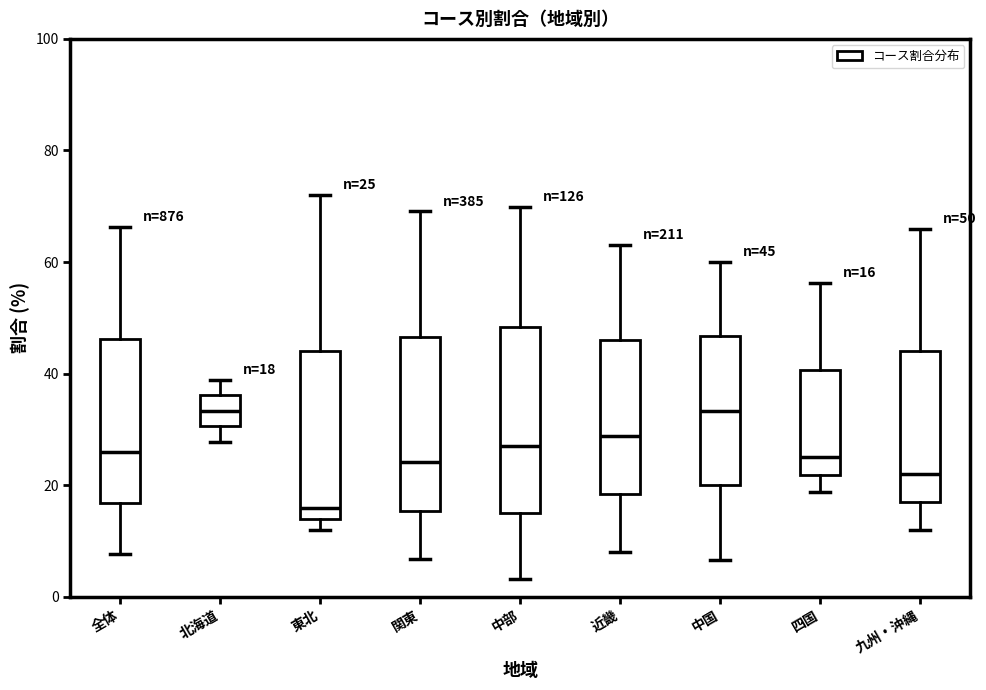

Which box's median line is the lowest?

東北